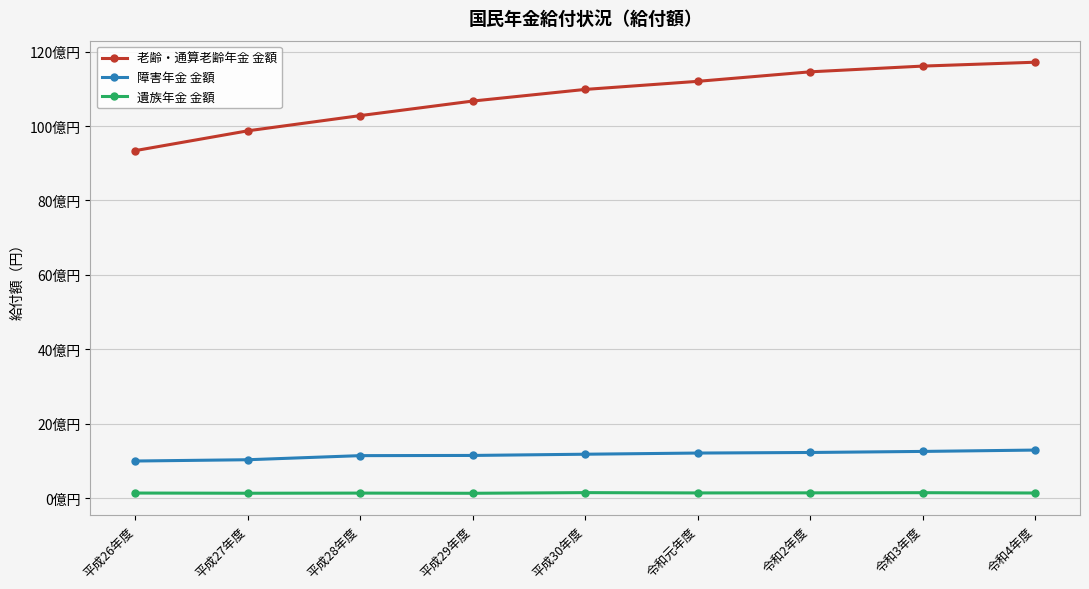

What is the sum of all 障害年金 金額 values?

10453027625